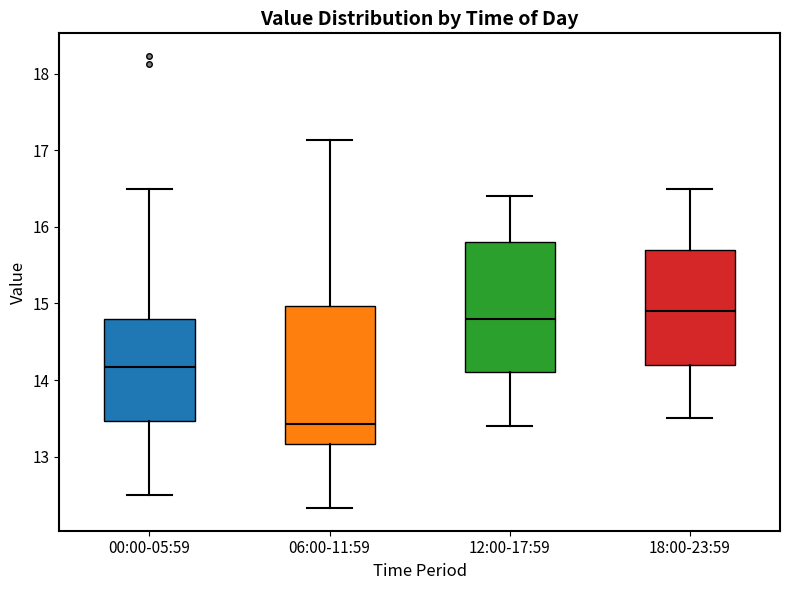

Reading left to right, read every box against the y-axis: the position of its median line, the range the box covers, and the ends of its whiskers. The values are not printed on the chart, so give them approximately, as read against the axis.

00:00-05:59: median 14.2, box 13.5 to 14.8, whiskers 12.5 to 16.5
06:00-11:59: median 13.4, box 13.2 to 15.0, whiskers 12.3 to 17.1
12:00-17:59: median 14.8, box 14.1 to 15.8, whiskers 13.4 to 16.4
18:00-23:59: median 14.9, box 14.2 to 15.7, whiskers 13.5 to 16.5